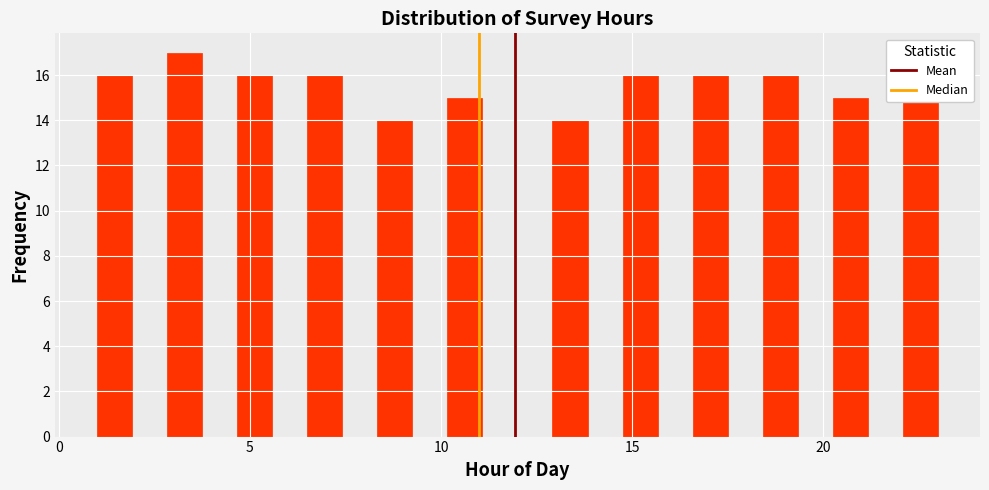

Read against the x-axis, roughly where is the centre of the tallest bar?

3.5